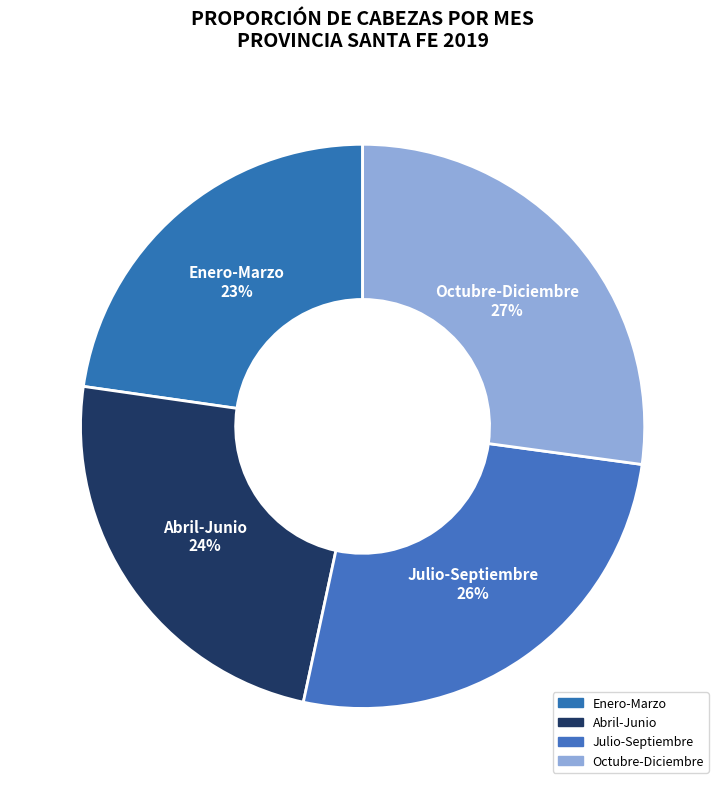

Is it true that Abril-Junio is 24% of the pie?

True